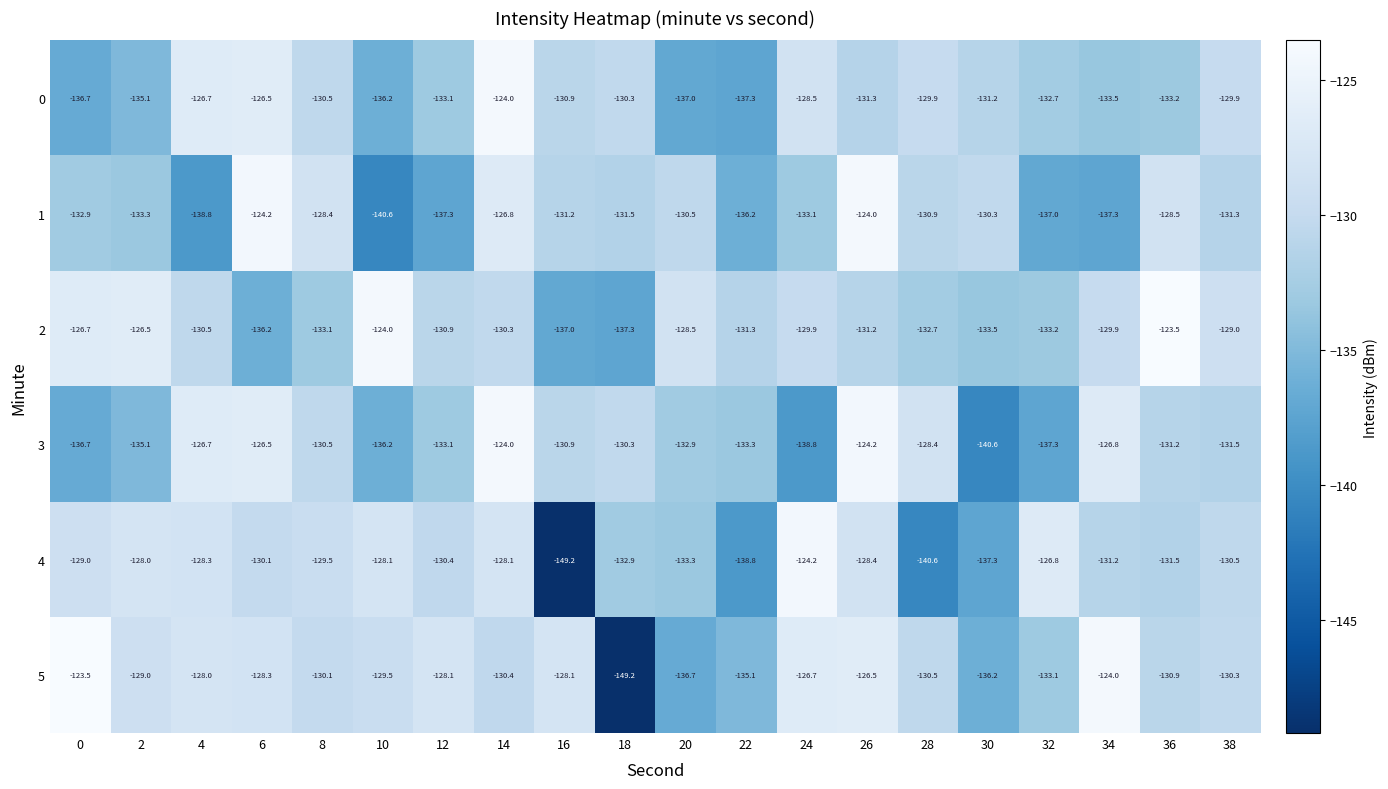

What is the sum of the 0 values at 16 and 14?

-254.9